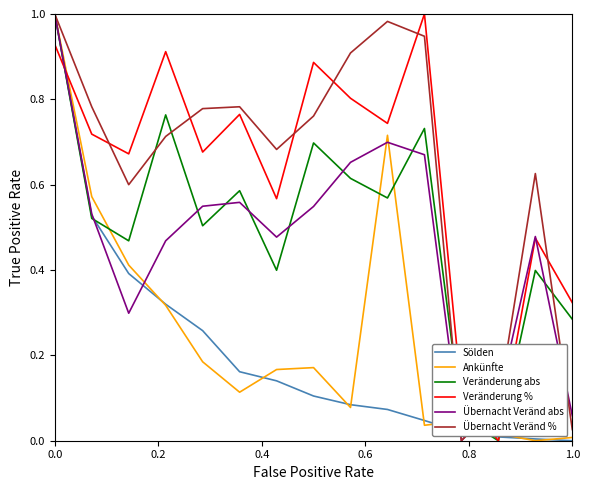

The value of Sölden at 0.0 is 1.0. True or false?

True